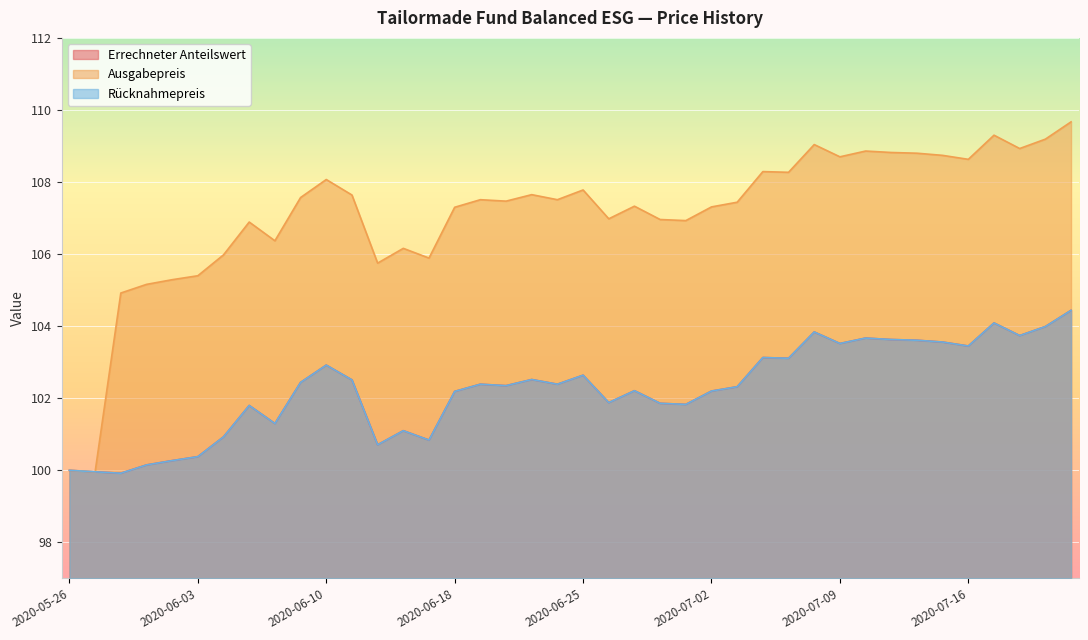

Where is the first local minimum for Errechneter Anteilswert?

2020-05-28